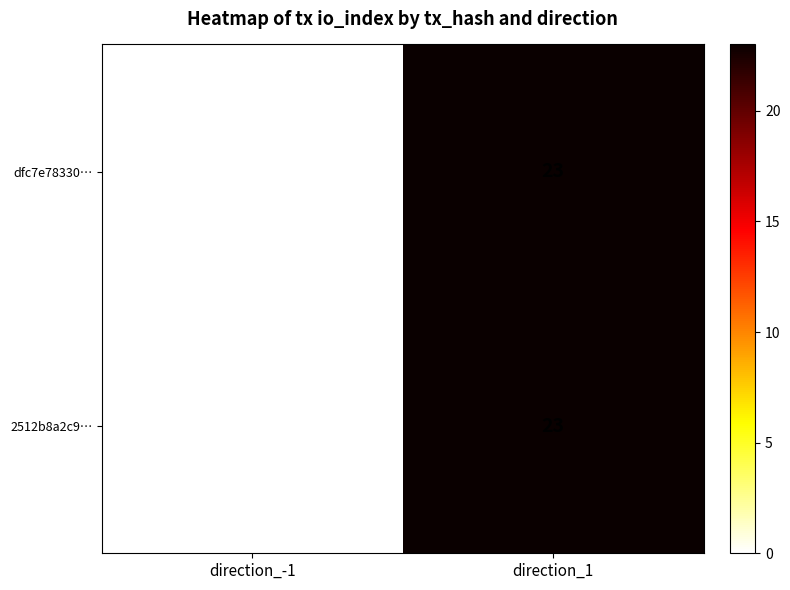

At which label does 2512b8a2c9… reach its peak?

direction_1